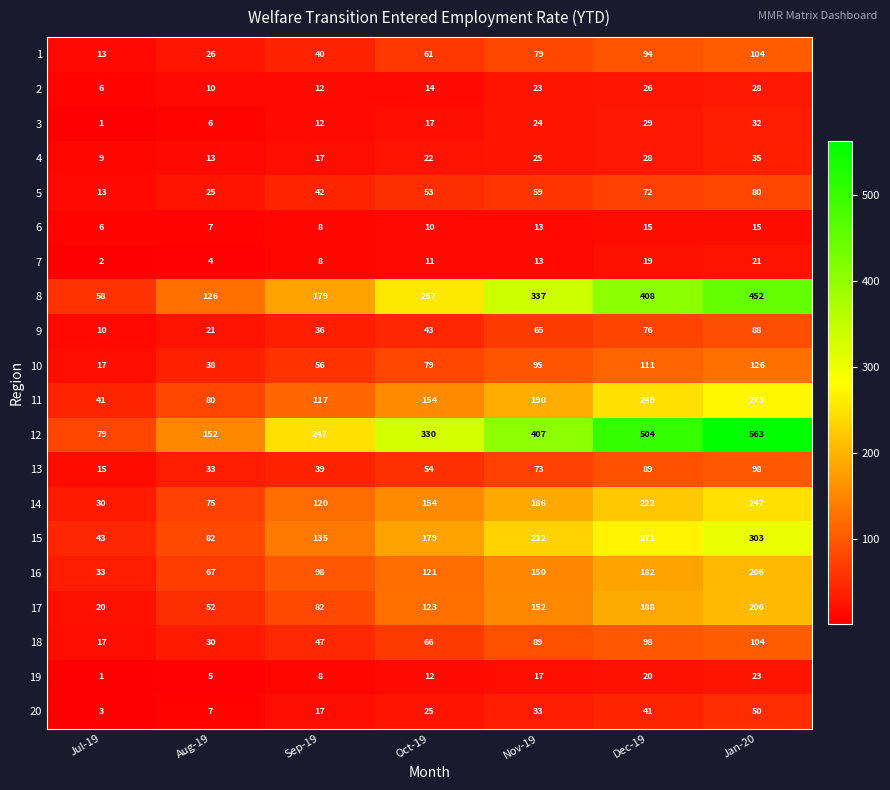

Which series has the largest total across all categories?

12